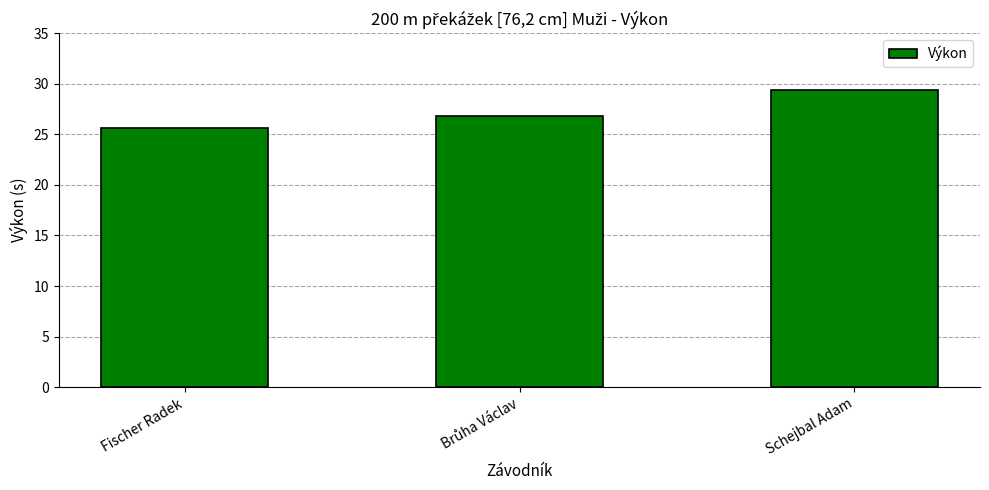

What is the difference between the maximum and minimum values?

3.7